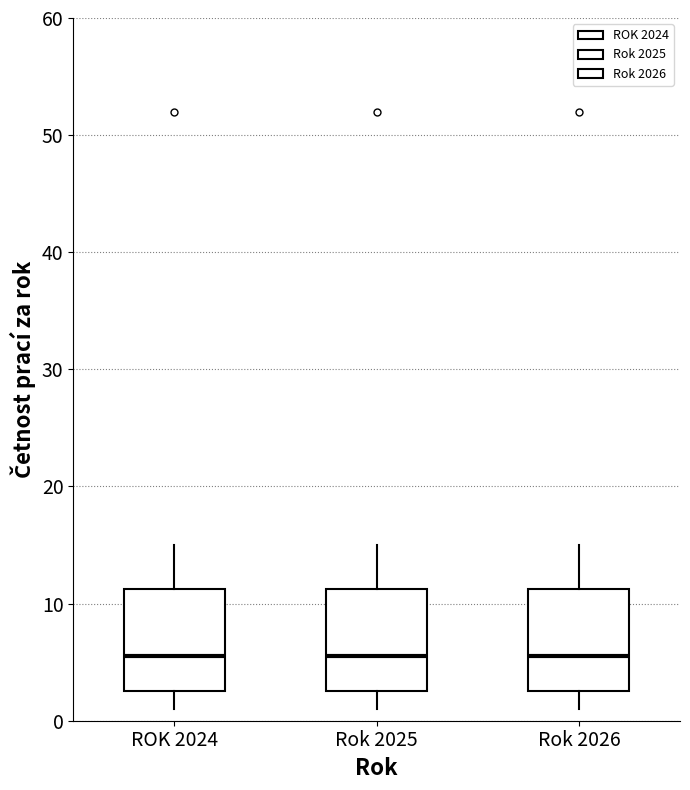

Reading left to right, transcribe this box plot: for each box, give where its median line is, the range the box spans, and where its two whiskers end, as read against the y-axis. The values are not printed on the chart, so give them approximately, as read against the axis.

ROK 2024: median 6, box 3 to 11, whiskers 1 to 15
Rok 2025: median 6, box 3 to 11, whiskers 1 to 15
Rok 2026: median 6, box 3 to 11, whiskers 1 to 15